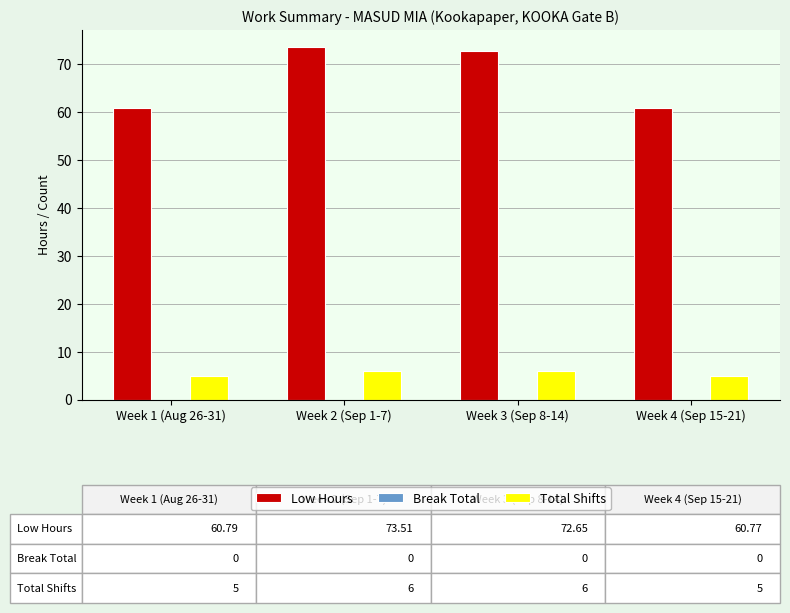

What is the smallest value displayed?

5.0